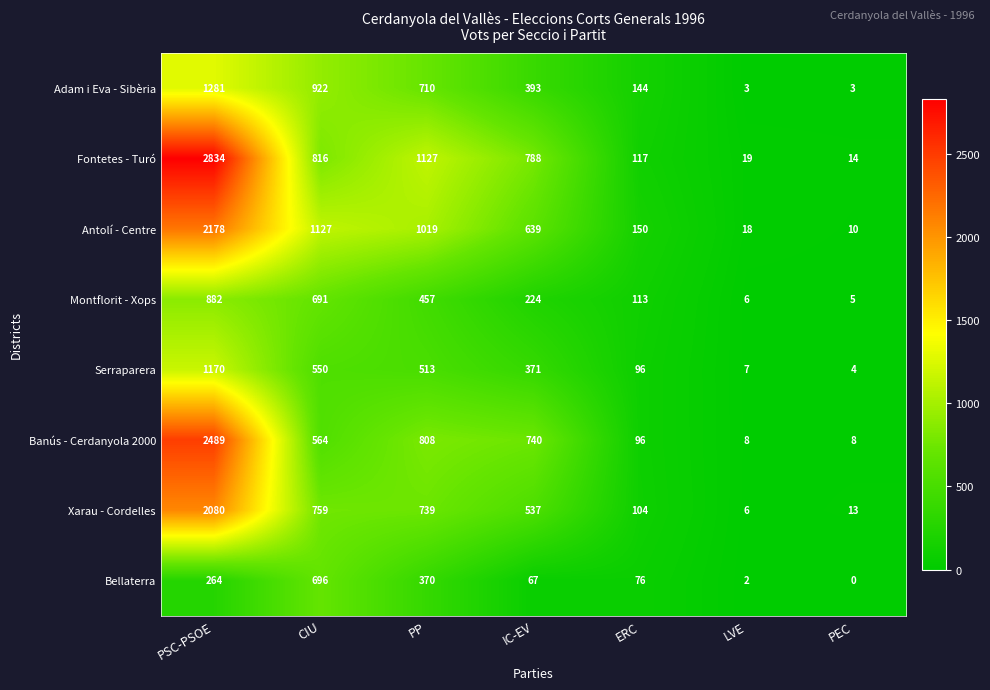

Which series has the largest total across all categories?

Fontetes - Turó